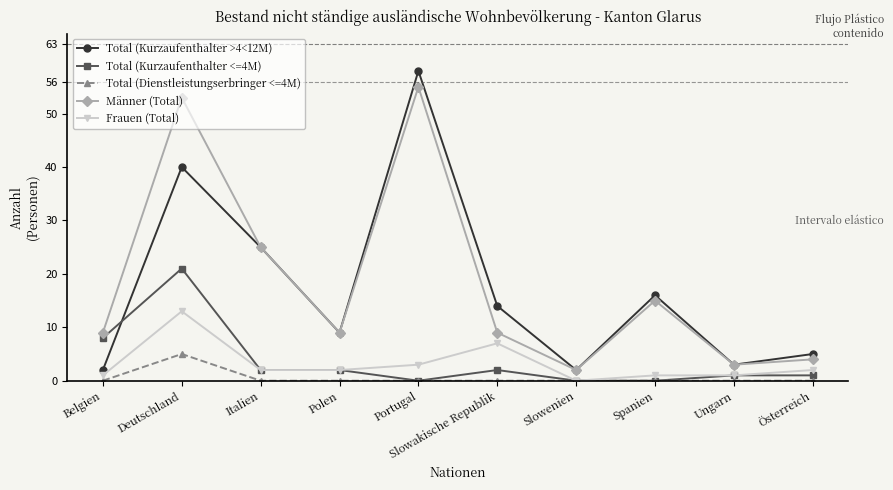

Reading right to left, what are all the values shown in this chart?

Total (Kurzaufenthalter >4<12M): 5	3	16	2	14	58	9	25	40	2
Total (Kurzaufenthalter <=4M): 1	1	0	0	2	0	2	2	21	8
Total (Dienstleistungserbringer <=4M): 0	0	0	0	0	0	0	0	5	0
Männer (Total): 4	3	15	2	9	55	9	25	53	9
Frauen (Total): 2	1	1	0	7	3	2	2	13	1